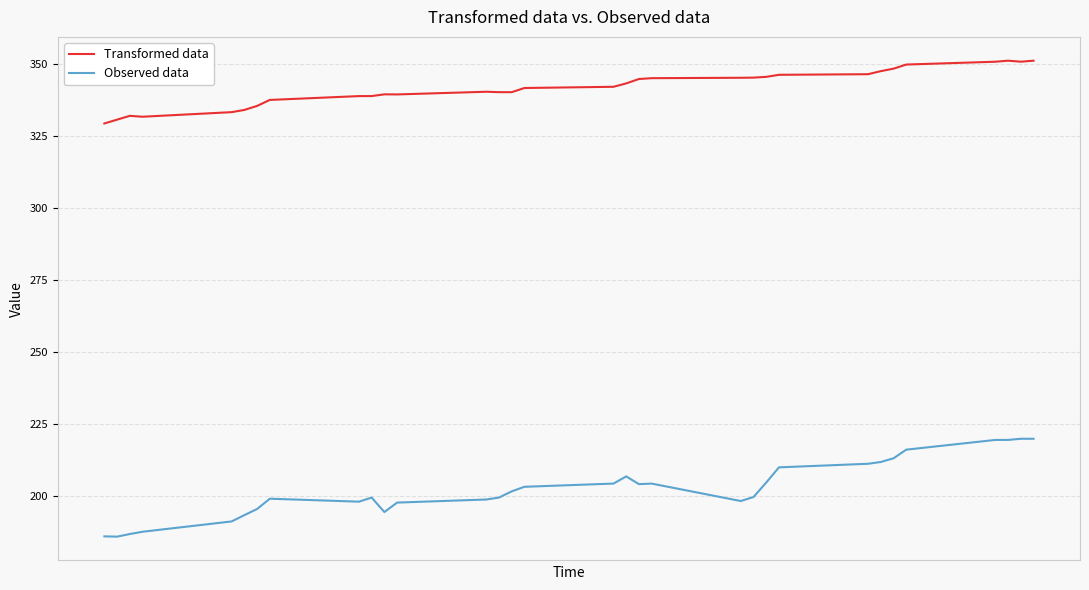

Which series has the largest total across all categories?

Transformed data